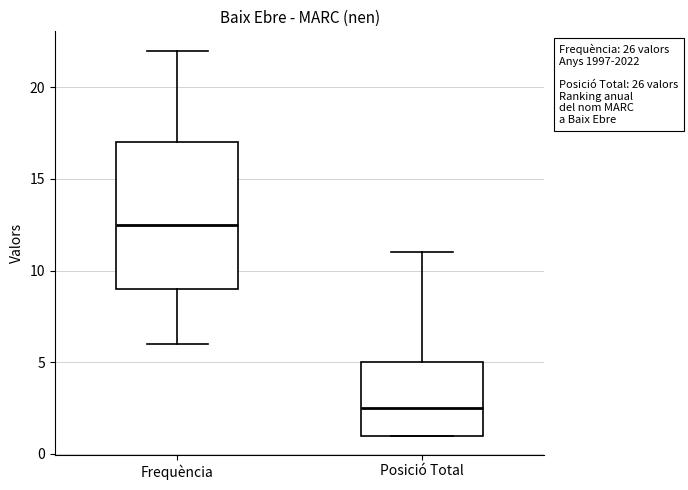

Reading left to right, transcribe this box plot: for each box, give where its median line is, the range the box spans, and where its two whiskers end, as read against the y-axis. The values are not printed on the chart, so give them approximately, as read against the axis.

Frequència: median 12.5, box 9.0 to 17.0, whiskers 6.0 to 22.0
Posició Total: median 2.5, box 1.0 to 5.0, whiskers 1.0 to 11.0